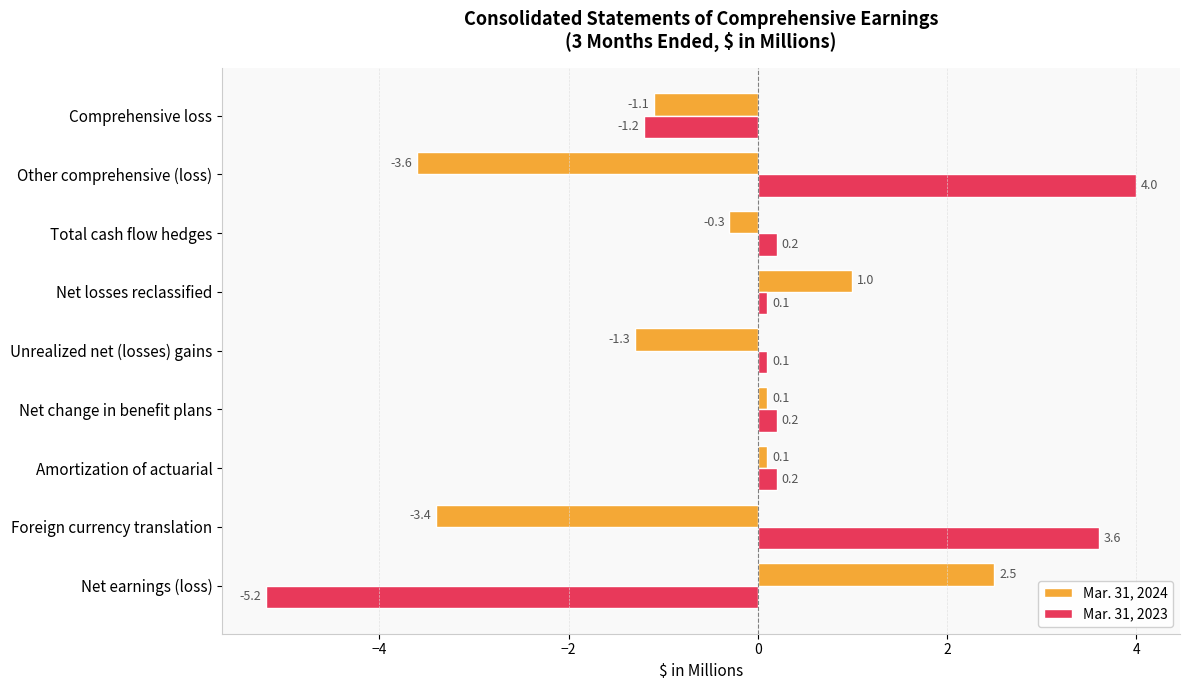

Rank the series at Amortization of actuarial from lowest to highest value.

Mar. 31, 2024, Mar. 31, 2023